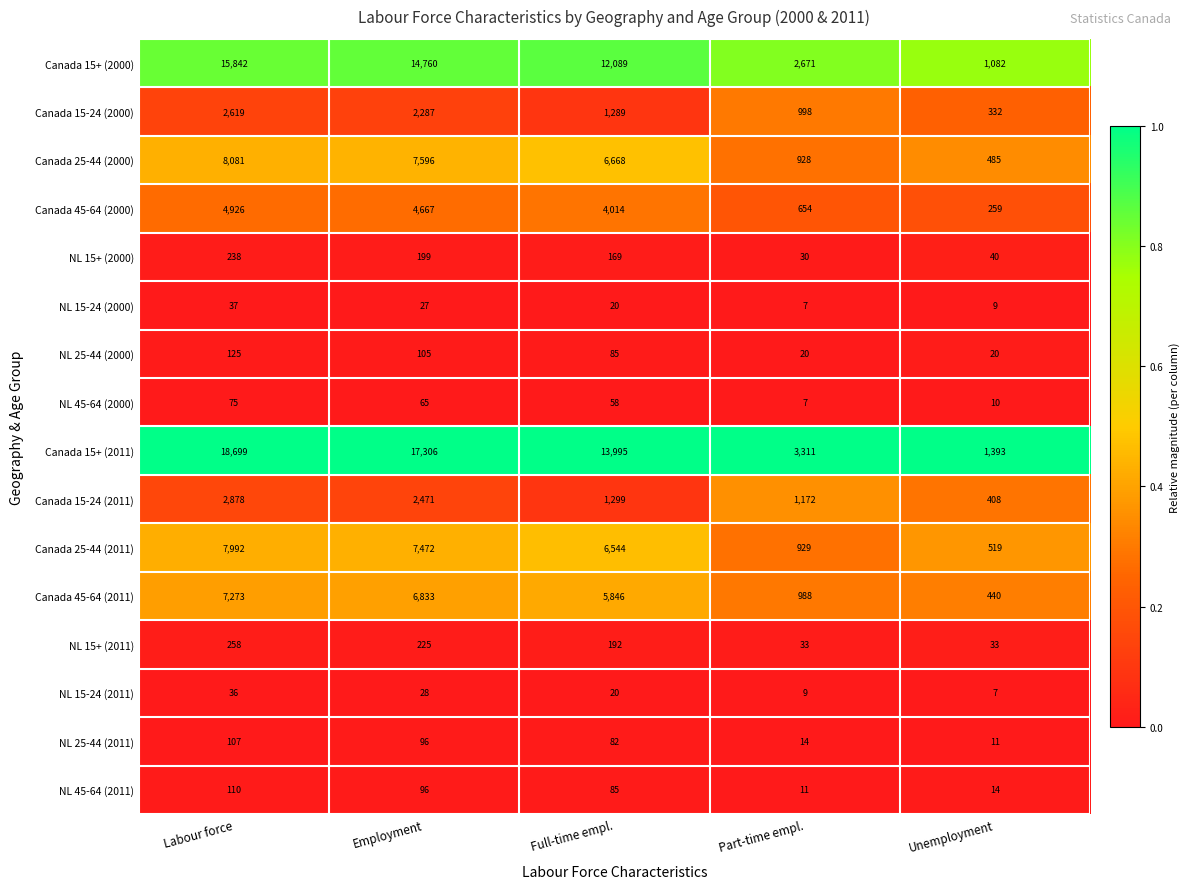

Which series has the largest total across all categories?

Canada 15+ (2011)